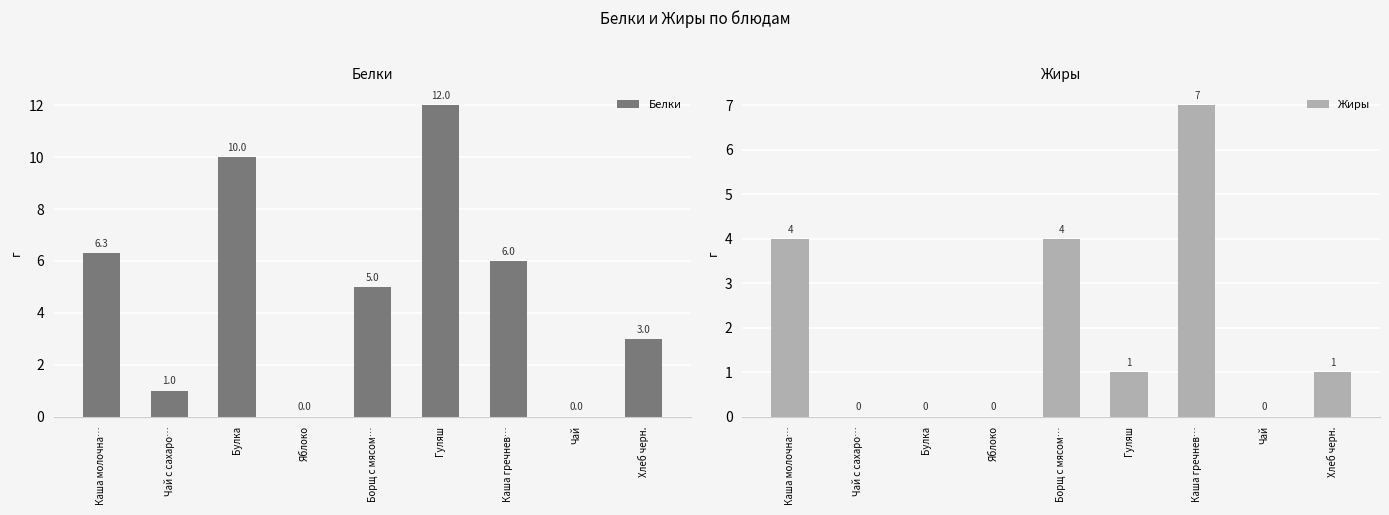

Rank the series at Гуляш from highest to lowest value.

Белки, Жиры